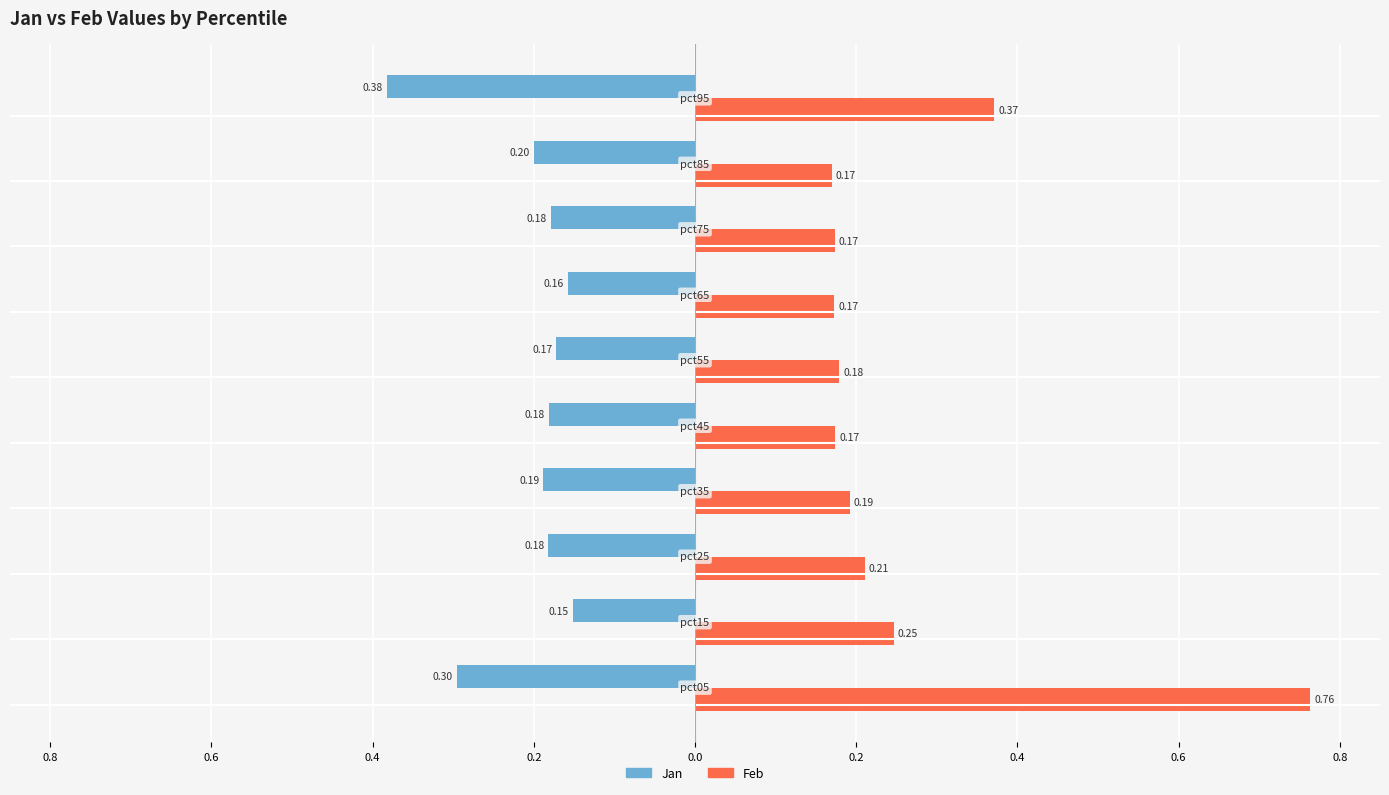

What are all the series names shown in the legend?

Jan, Feb